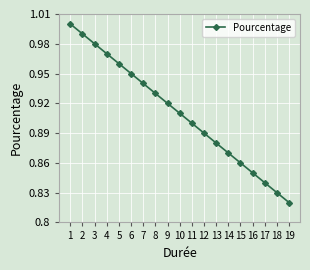

True or false: the data has more than 1 interior local peaks.

False